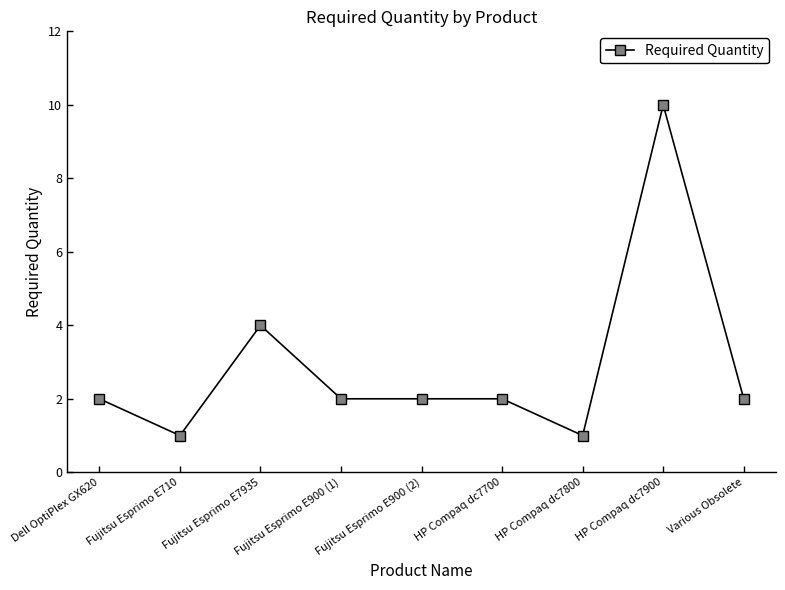

What is the change in value from HP Compaq dc7800 to Various Obsolete?

+1